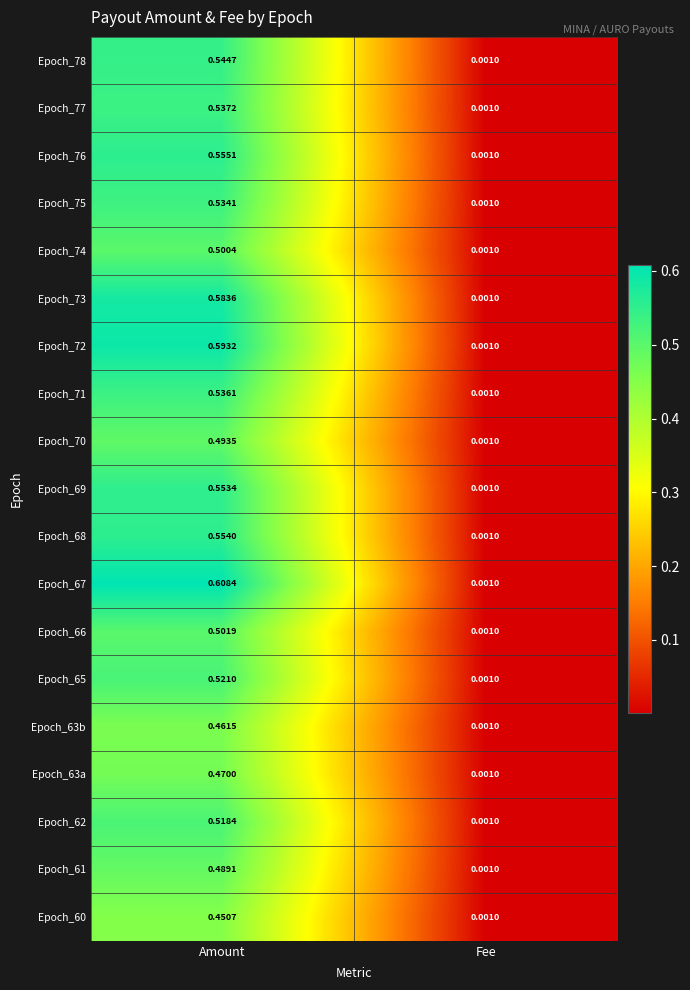

At which category is the sum across all series the highest?

Amount